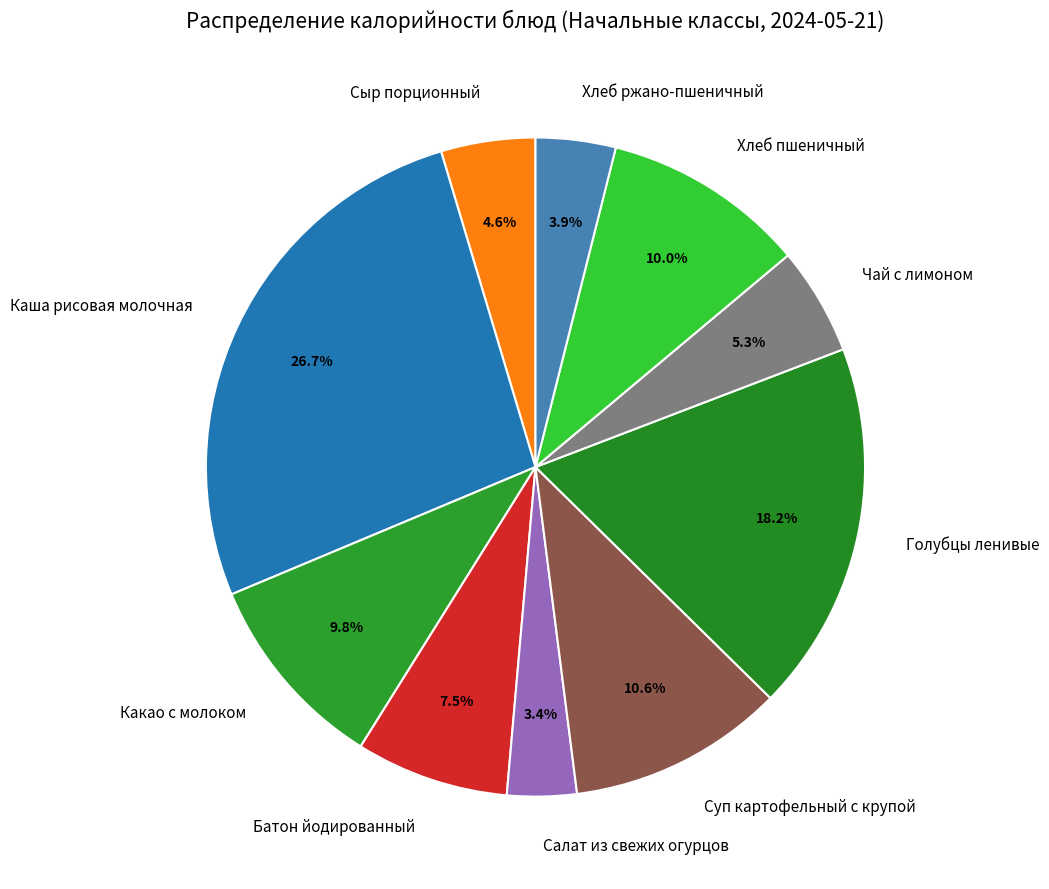

What percentage is NOT represented by Суп картофельный с крупой?

89.4%